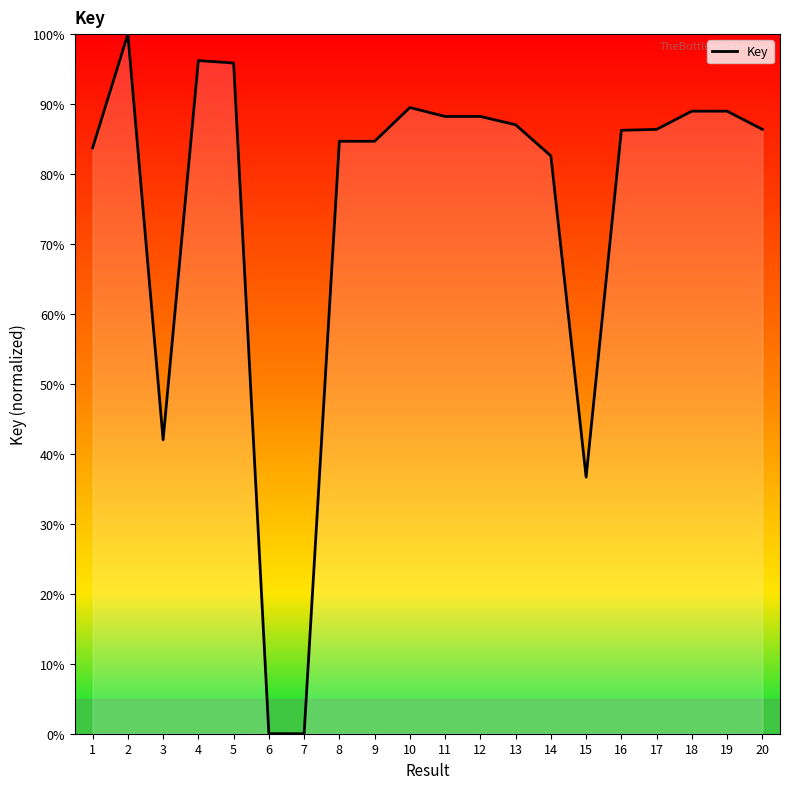

What value does the data have at 20?

86.4